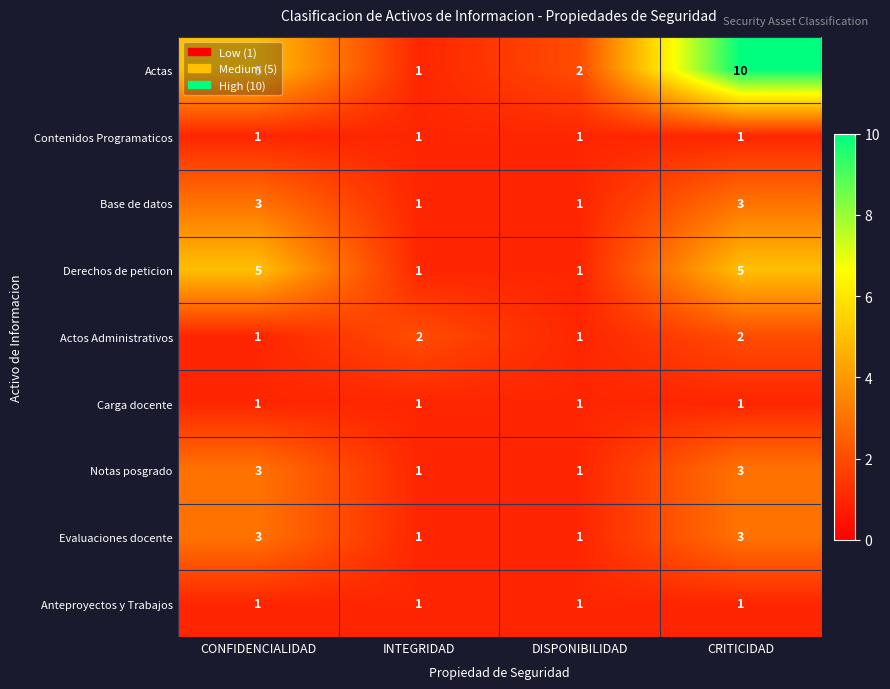

Rank the categories by Actas value from lowest to highest.

INTEGRIDAD, DISPONIBILIDAD, CONFIDENCIALIDAD, CRITICIDAD